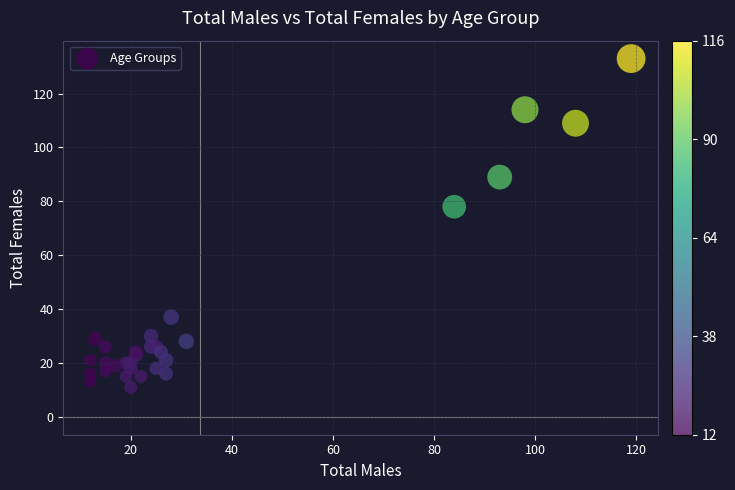

What Y value in the scatter plot is closest to 72?

78